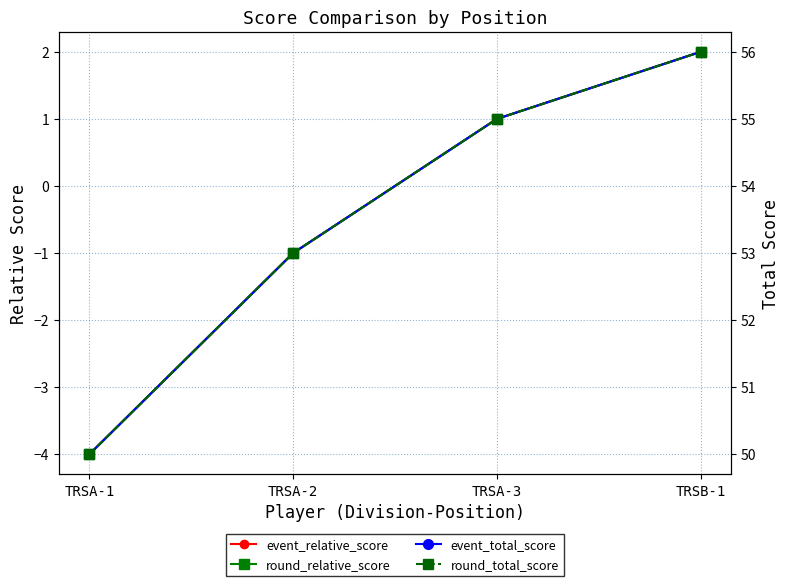

True or false: round_relative_score has a value of 3 at TRSB-1.

False